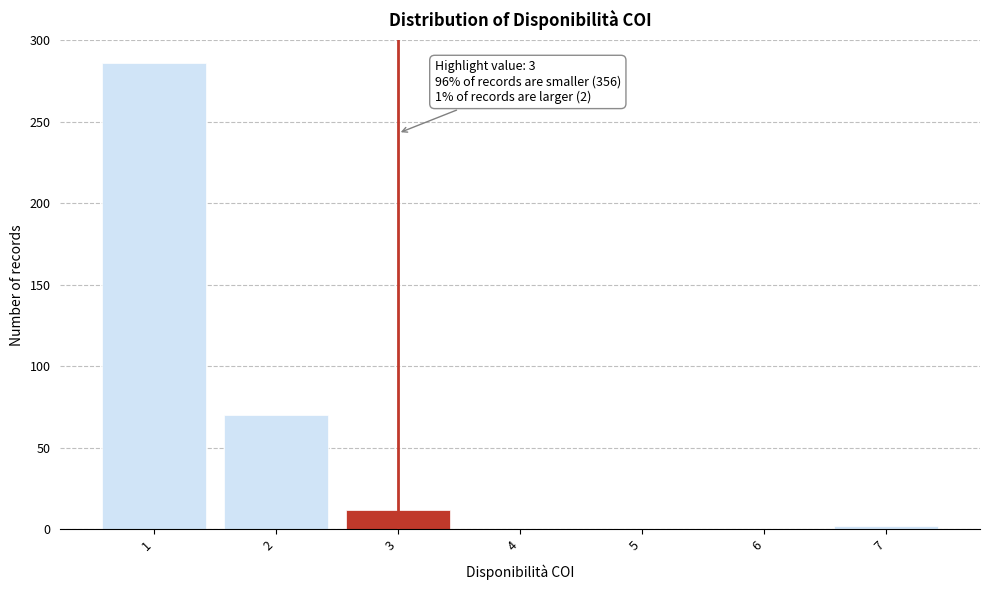

Which range on the x-axis has the tallest bar?

0.5 to 1.5